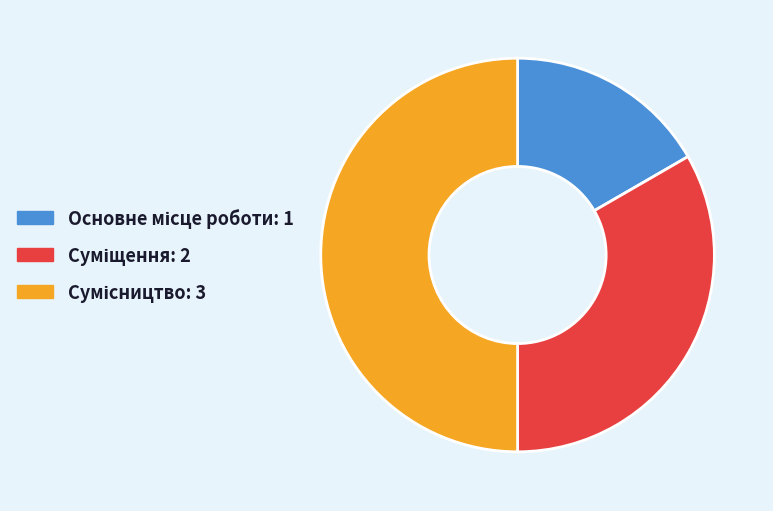

To the nearest percent, what percentage of the pie is Основне місце роботи?

17%